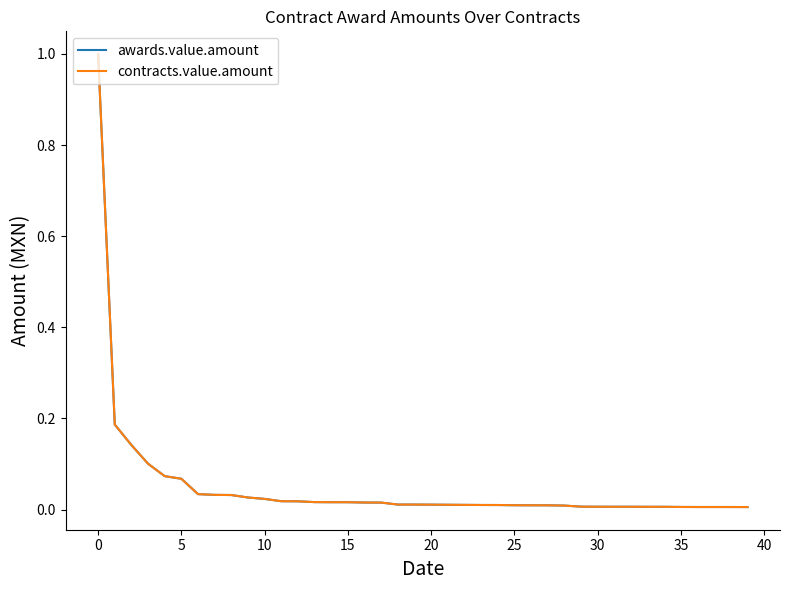

What is the difference between the maximum and minimum values in the contracts.value.amount series?

1.0